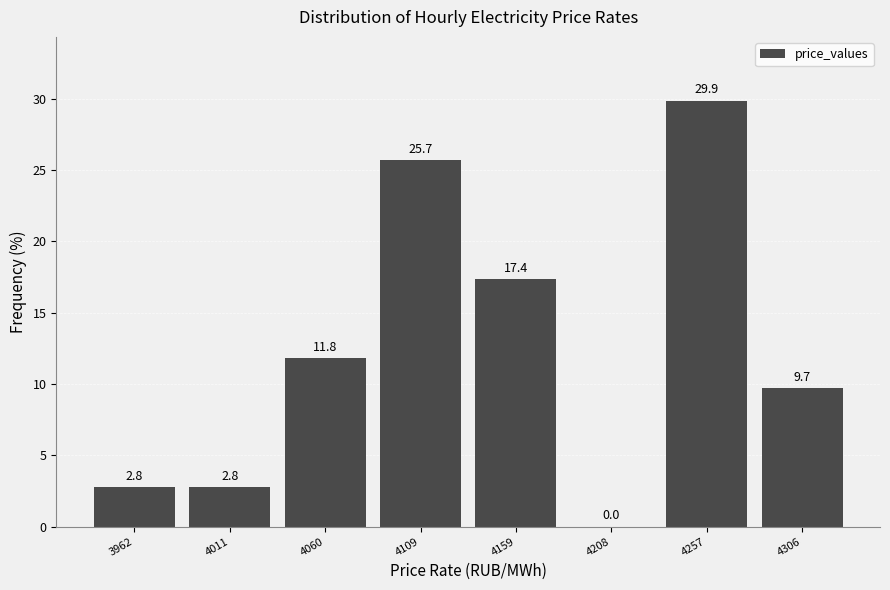

Reading left to right, transcribe this chart: for each bar, give the range it covers on the x-axis and its height. The bar edges are not printed on the chart, so give them approximately, as read against the axis.

3935 to 3985: 2.8
3985 to 4035: 2.8
4035 to 4085: 11.8
4085 to 4135: 25.7
4135 to 4185: 17.4
4185 to 4230: 0.0
4230 to 4280: 29.9
4280 to 4330: 9.7